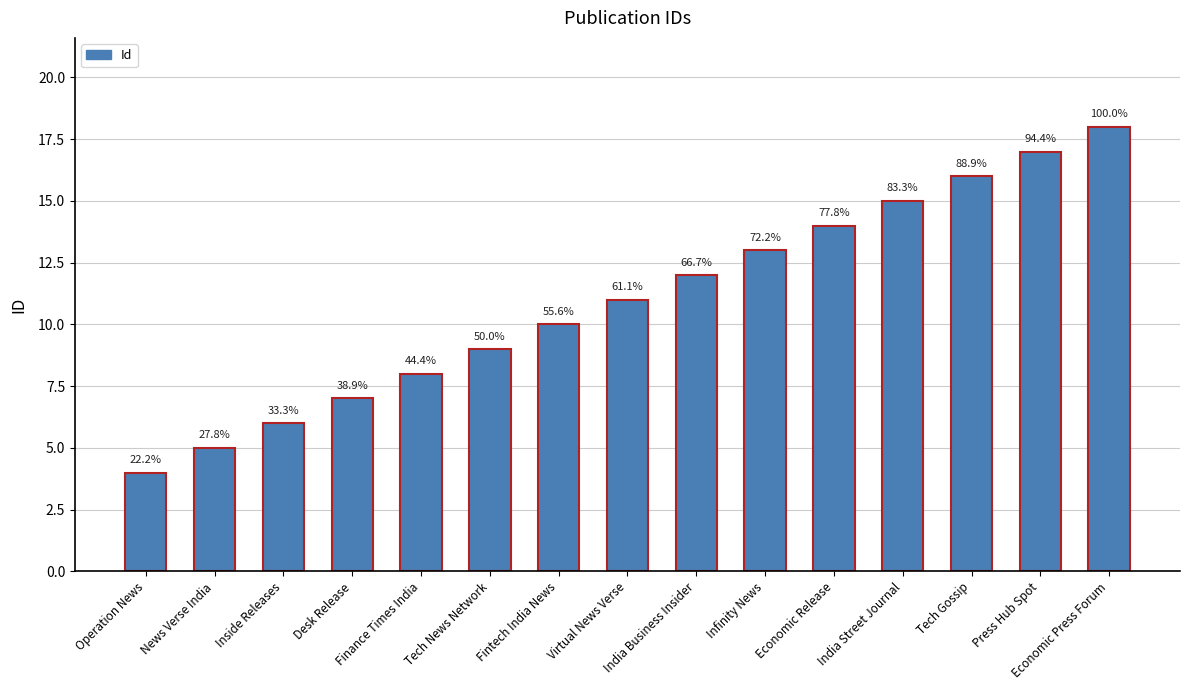

Are the bars horizontal?

No